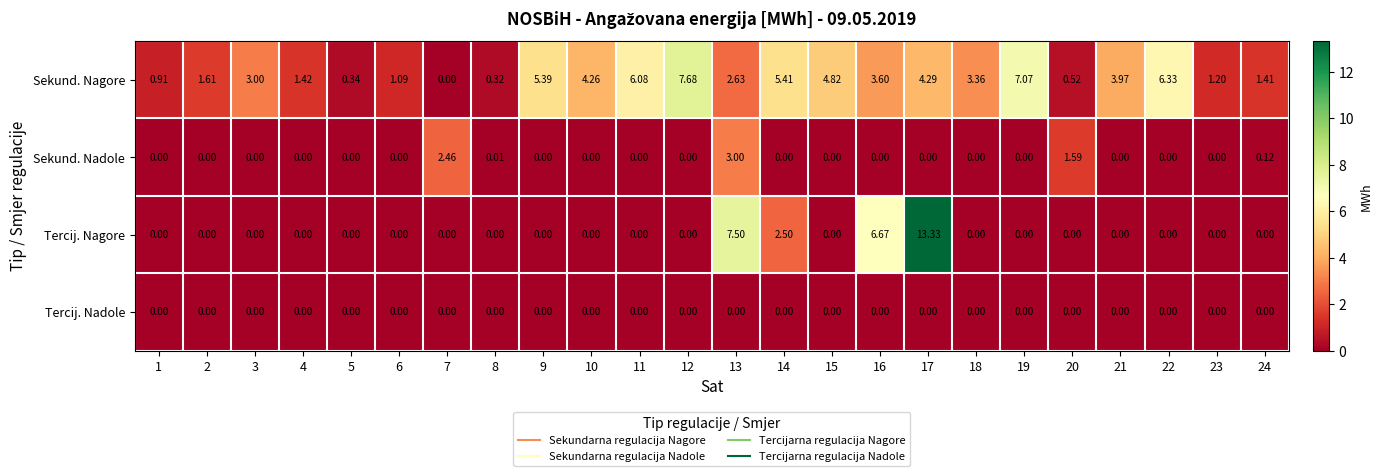

Rank the series by their maximum value, from lowest to highest.

Tercij. Nadole, Sekund. Nadole, Sekund. Nagore, Tercij. Nagore